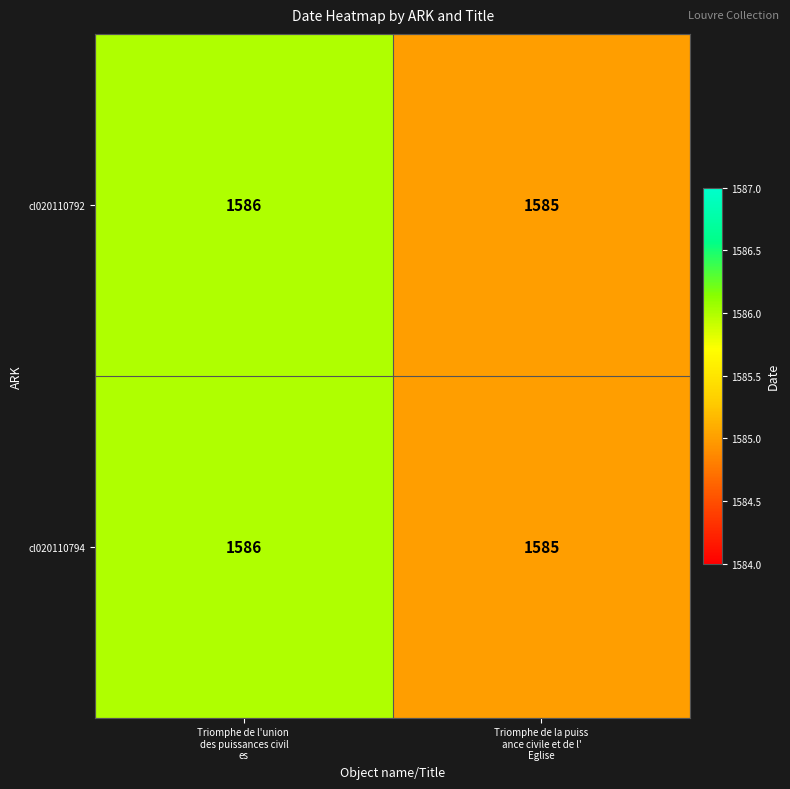

What is the smallest value displayed?

1585